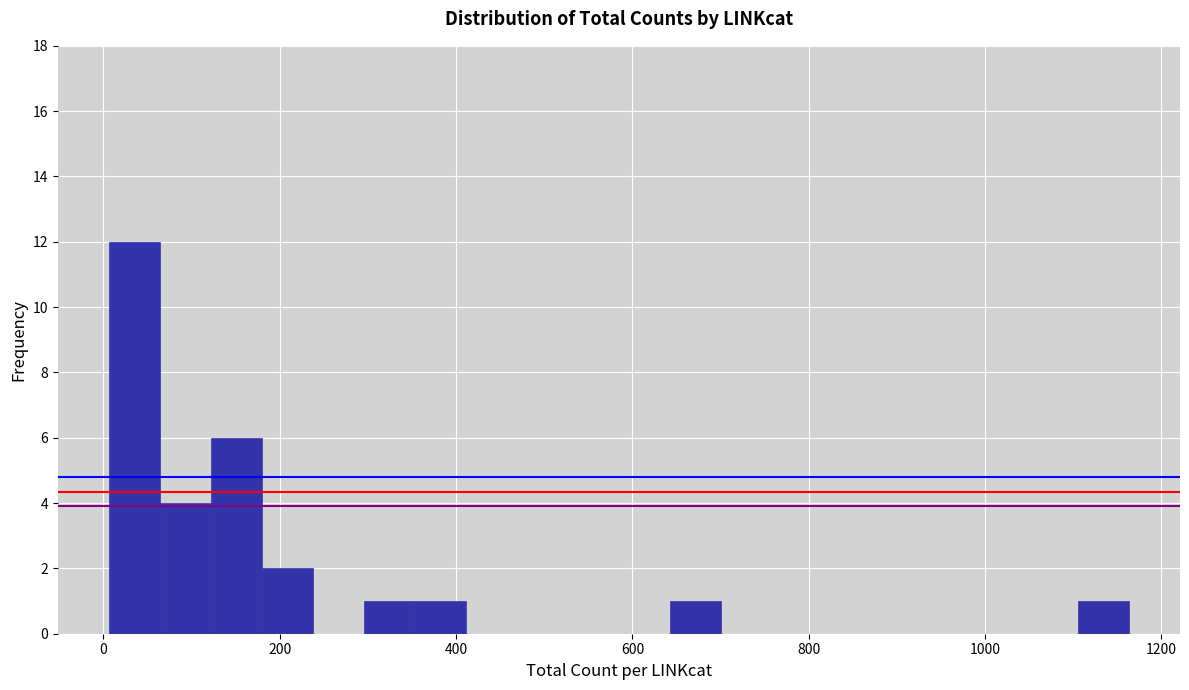

Read against the x-axis, roughly where is the centre of the tallest bar?

40